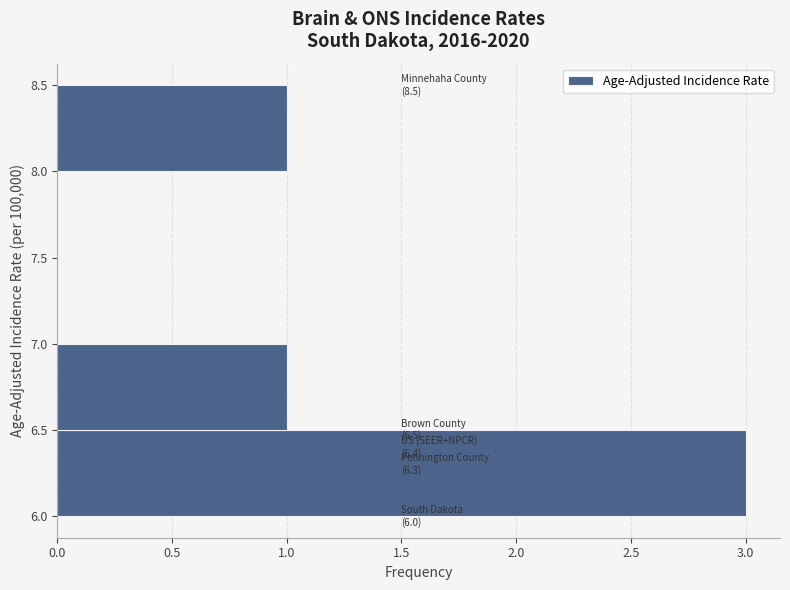

Which range on the y-axis has the longest bar?

6.0 to 6.5